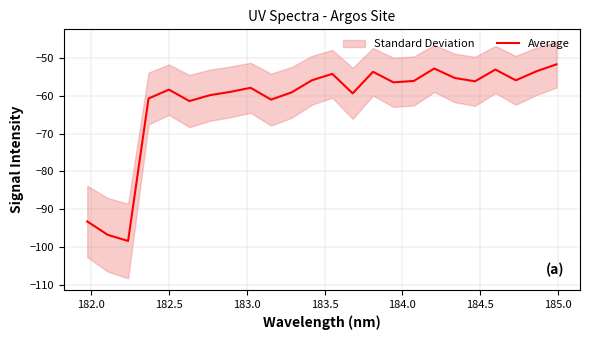

What is the sum of all values?

-1479.4